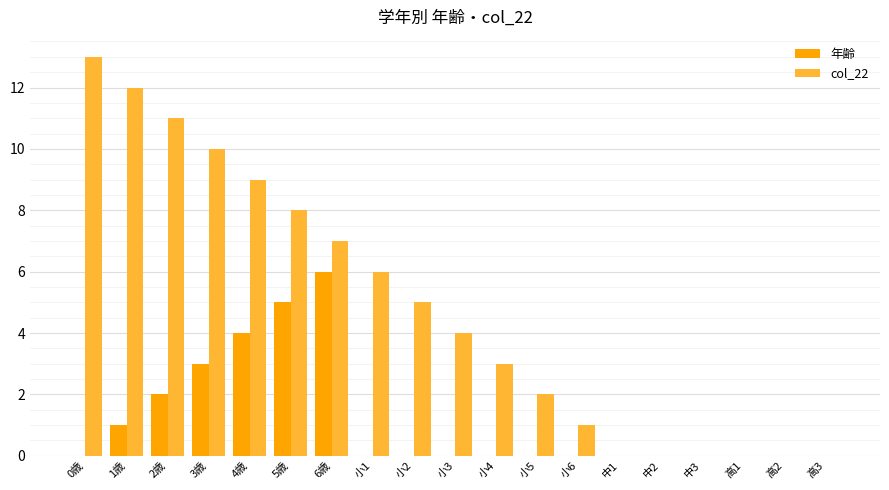

Reading left to right, what are all the values shown in this chart?

年齢: 0歳=0	1歳=1	2歳=2	3歳=3	4歳=4	5歳=5	6歳=6	小1=0	小2=0	小3=0	小4=0	小5=0	小6=0	中1=0	中2=0	中3=0	高1=0	高2=0	高3=0
col_22: 0歳=13	1歳=12	2歳=11	3歳=10	4歳=9	5歳=8	6歳=7	小1=6	小2=5	小3=4	小4=3	小5=2	小6=1	中1=0	中2=0	中3=0	高1=0	高2=0	高3=0